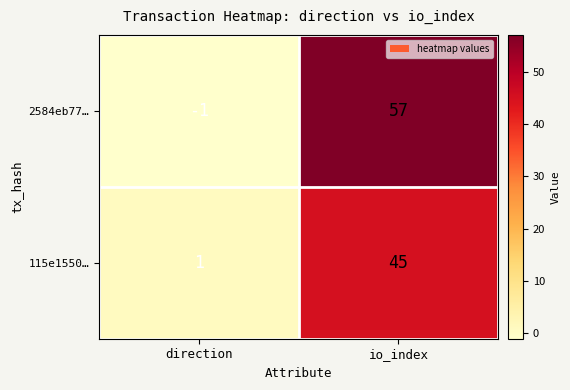

How many distinct data groups are displayed?

2